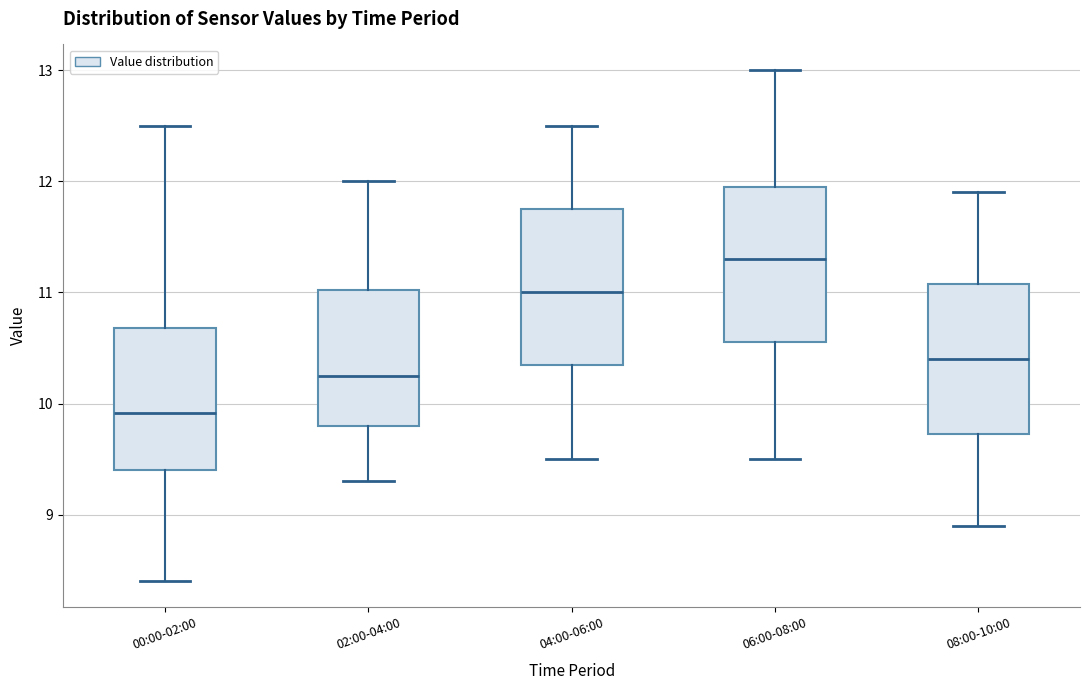

Reading left to right, read every box against the y-axis: the position of its median line, the range the box covers, and the ends of its whiskers. The values are not printed on the chart, so give them approximately, as read against the axis.

00:00-02:00: median 9.9, box 9.4 to 10.7, whiskers 8.4 to 12.5
02:00-04:00: median 10.3, box 9.8 to 11.0, whiskers 9.3 to 12.0
04:00-06:00: median 11.0, box 10.4 to 11.8, whiskers 9.5 to 12.5
06:00-08:00: median 11.3, box 10.6 to 12.0, whiskers 9.5 to 13.0
08:00-10:00: median 10.4, box 9.7 to 11.1, whiskers 8.9 to 11.9